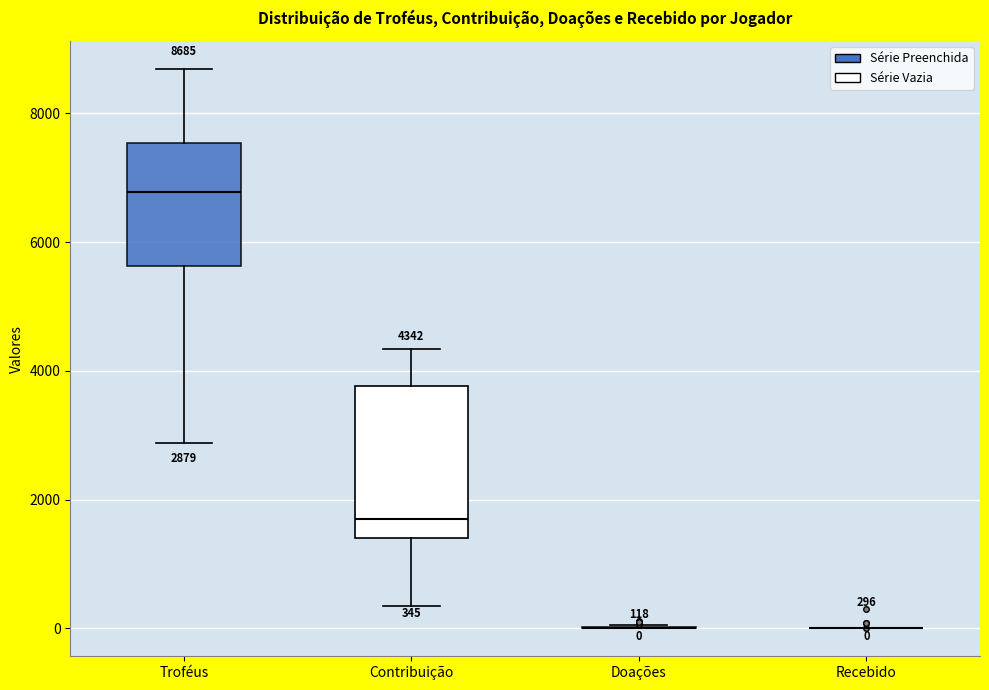

Comparing the boxes themselves (not the whiskers), which one is the tallest?

Contribuição